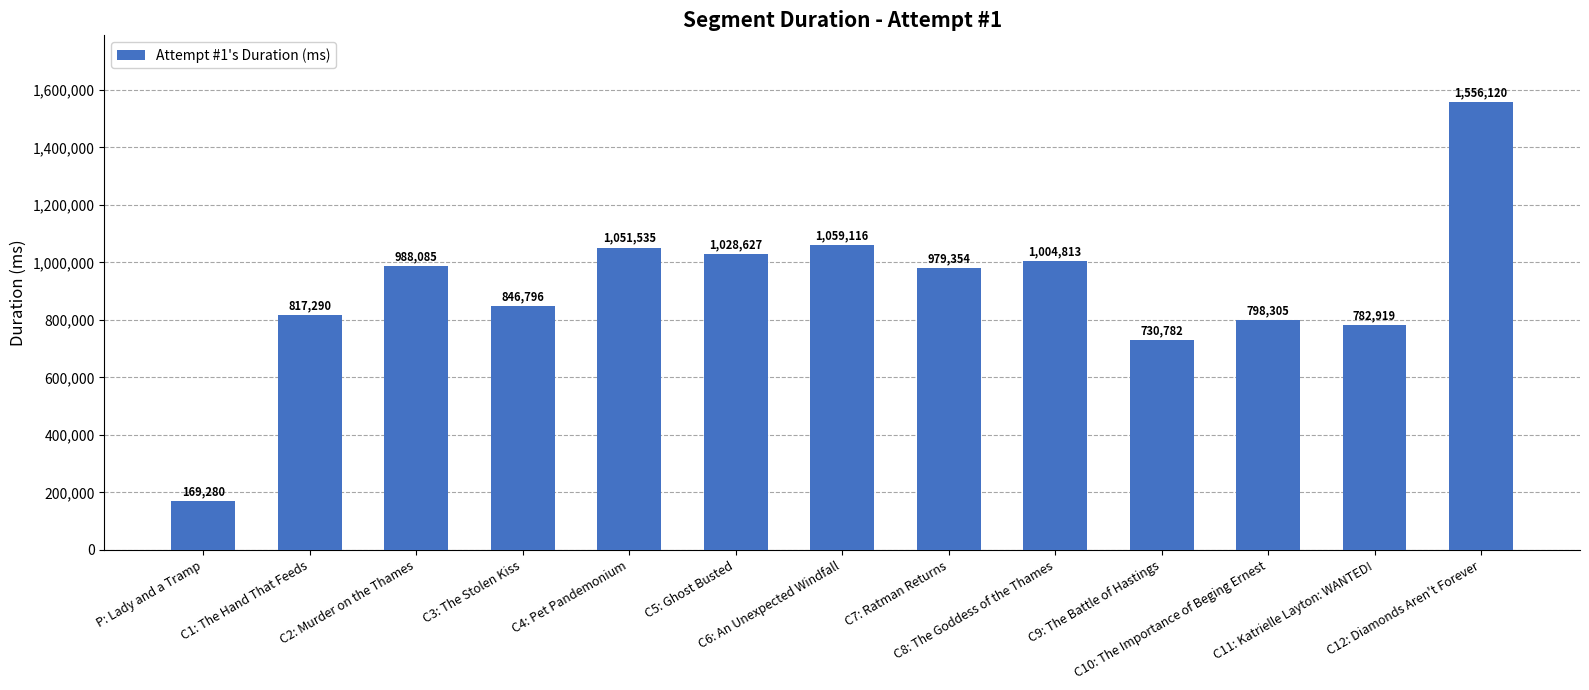

Approximately how many times larger is the value at C4: Pet Pandemonium compared to C6: An Unexpected Windfall?

1.0